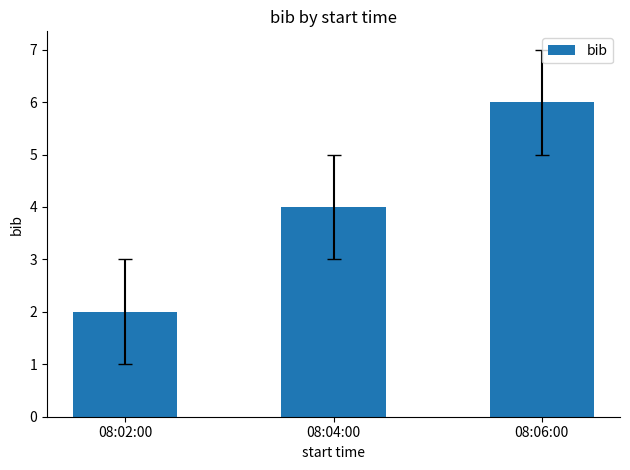

Which label corresponds to the largest value in the chart?

08:06:00